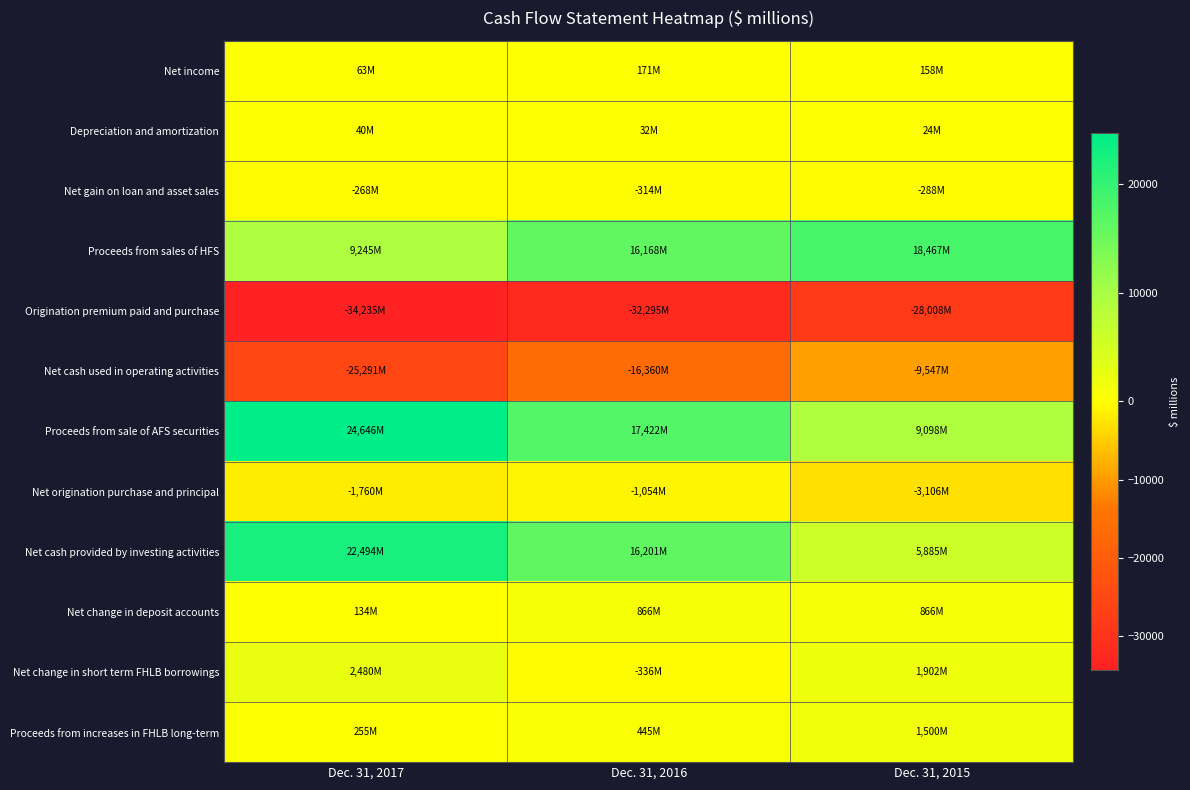

List the series in order of their peak value, highest first.

Proceeds from sale of AFS securities, Net cash provided by investing activities, Proceeds from sales of HFS, Net change in short term FHLB borrowings, Proceeds from increases in FHLB long-term, Net change in deposit accounts, Net income, Depreciation and amortization, Net gain on loan and asset sales, Net origination purchase and principal, Net cash used in operating activities, Origination premium paid and purchase